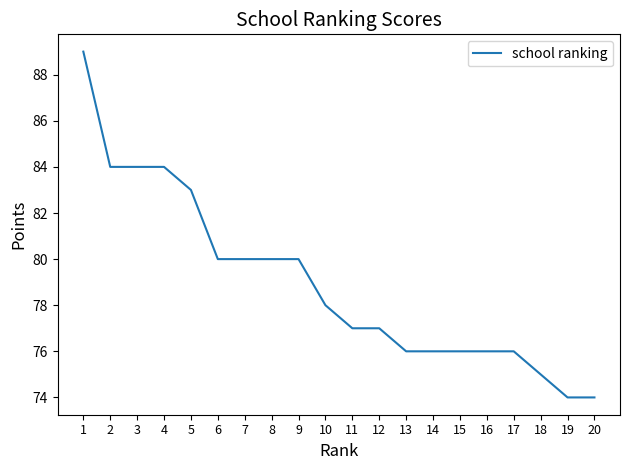

Approximately how many times larger is the value at 19 compared to 15?

1.0